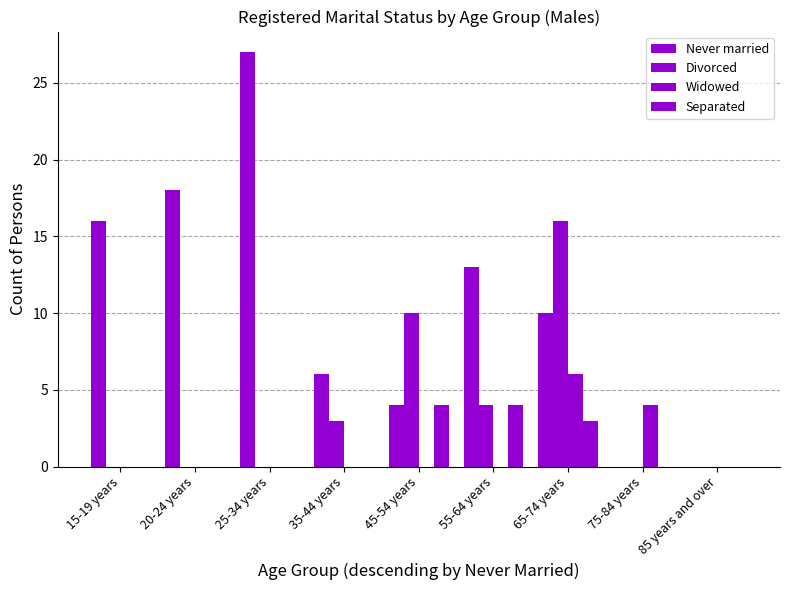

Count the number of data series in this chart.

4